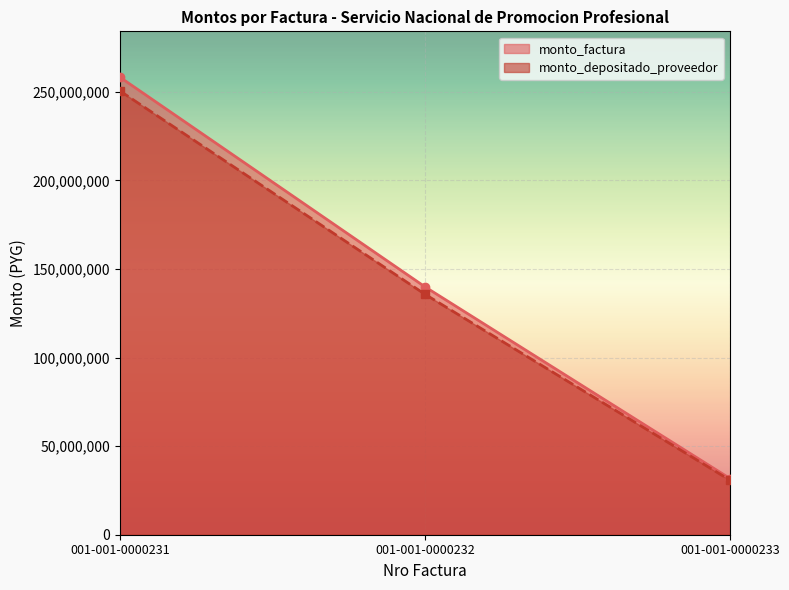

Which category has the lowest value in the monto_factura series?

001-001-0000233